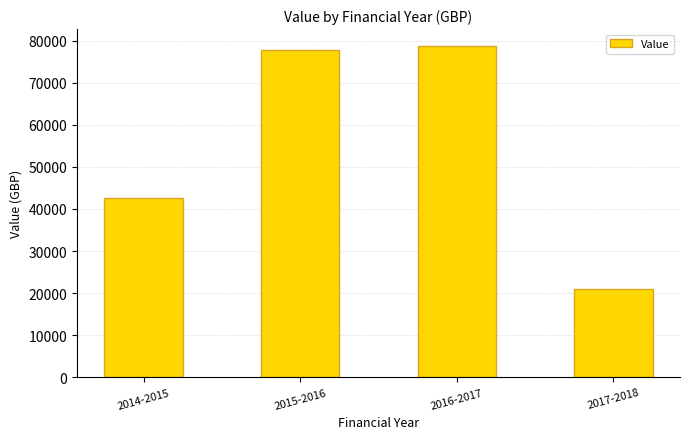

What is the label of the 2nd bar from the left?

2015-2016